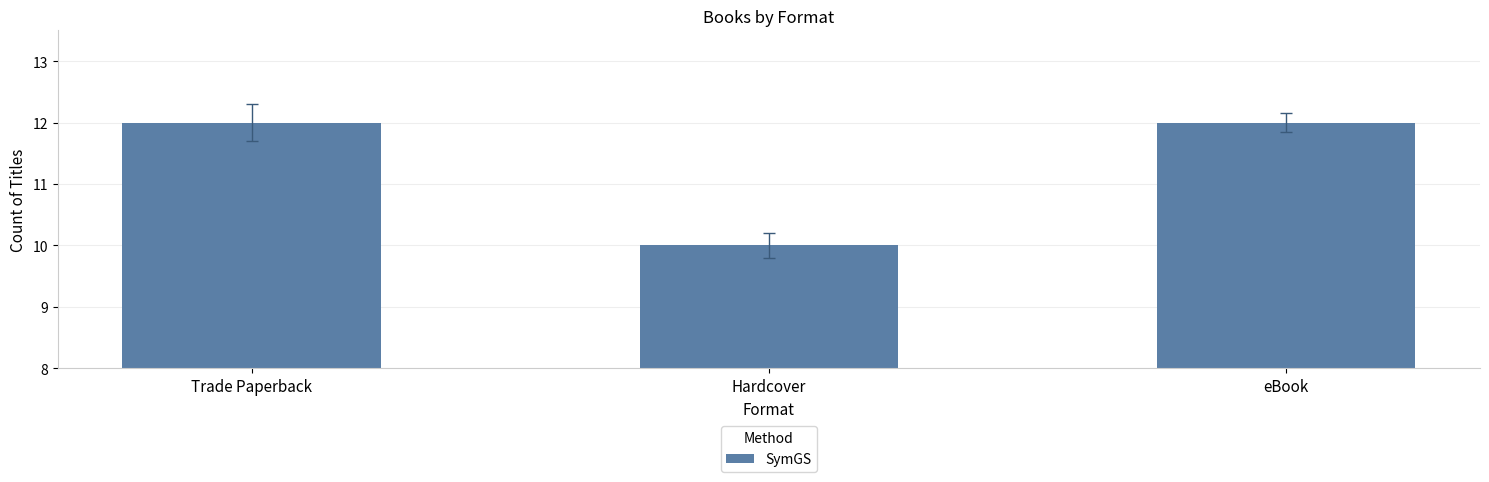

What is the value of the 2nd bar from the left?

10